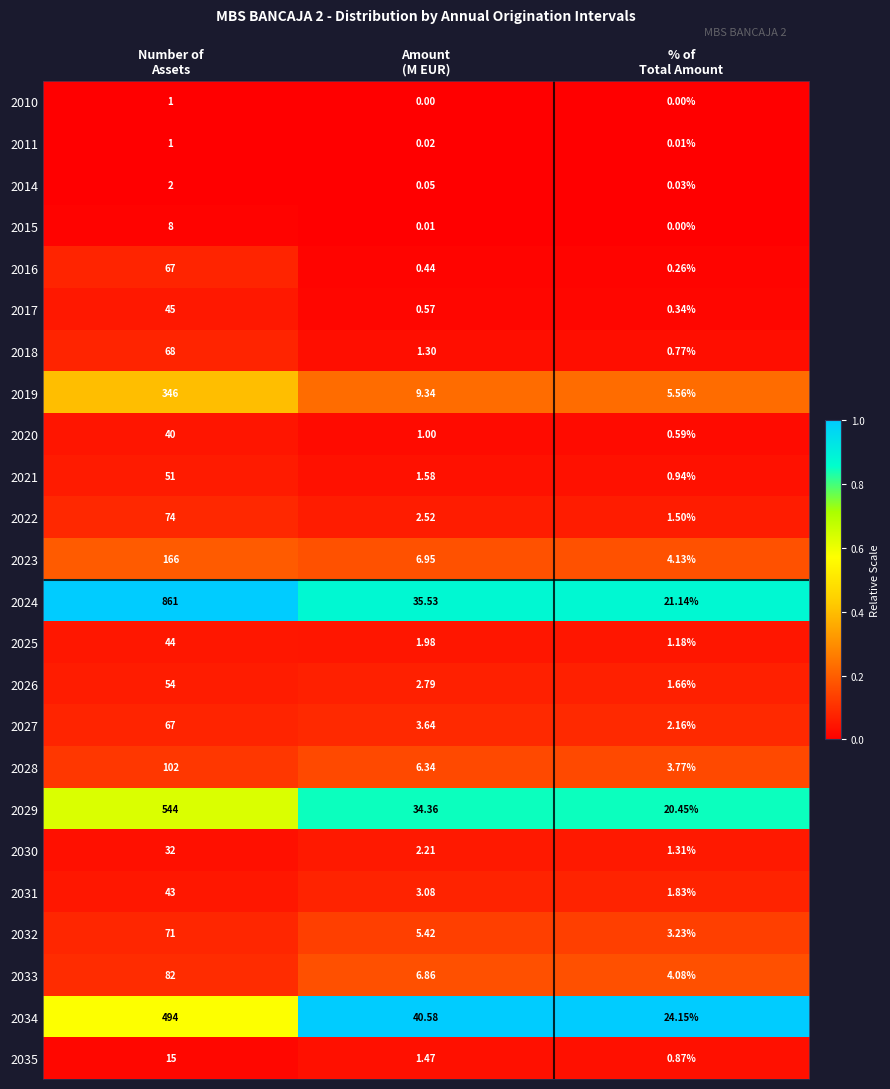

How many series are shown in this chart?

24